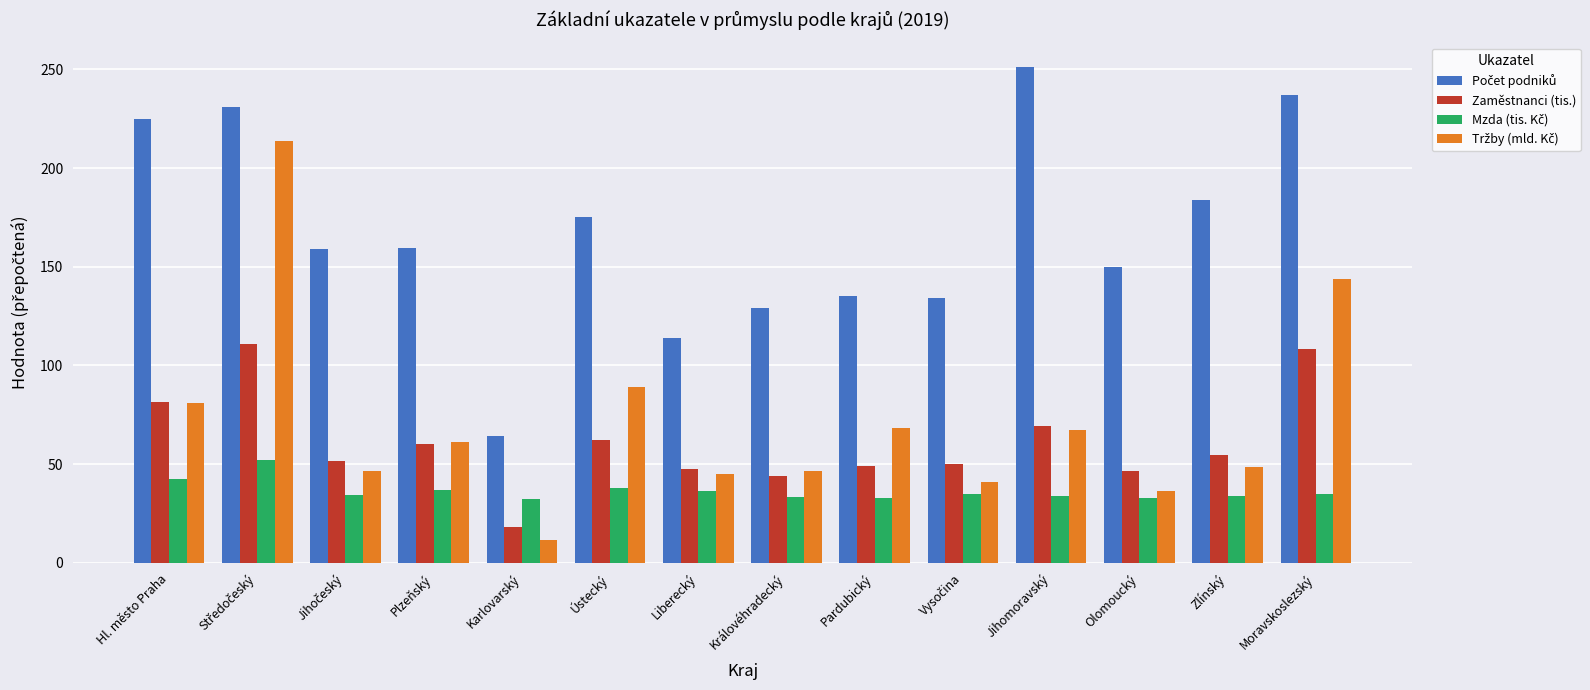

How many data points in Zaměstnanci (tis.) are above 54?

7